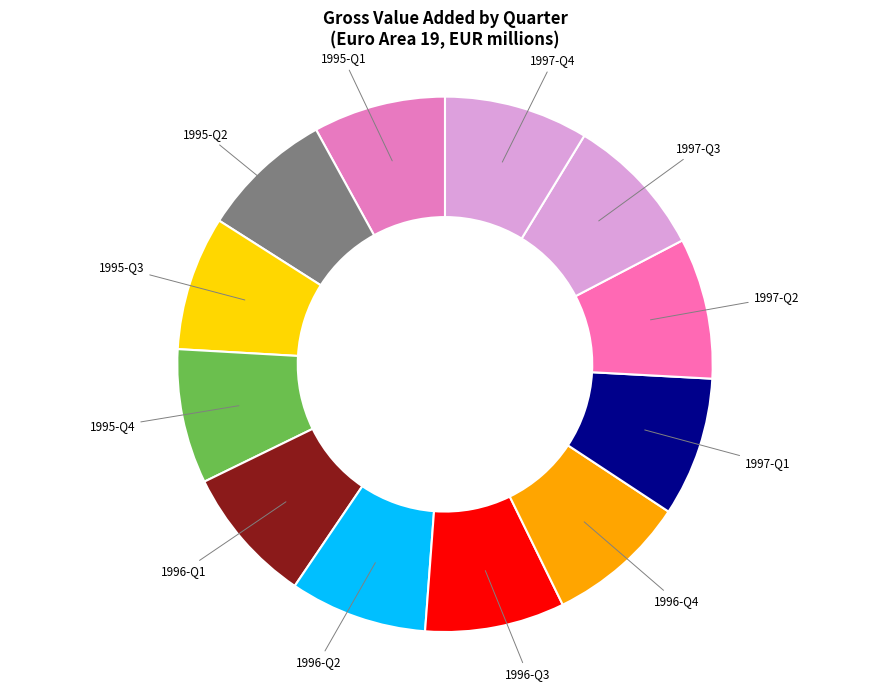

How many slices are in this pie chart?

12